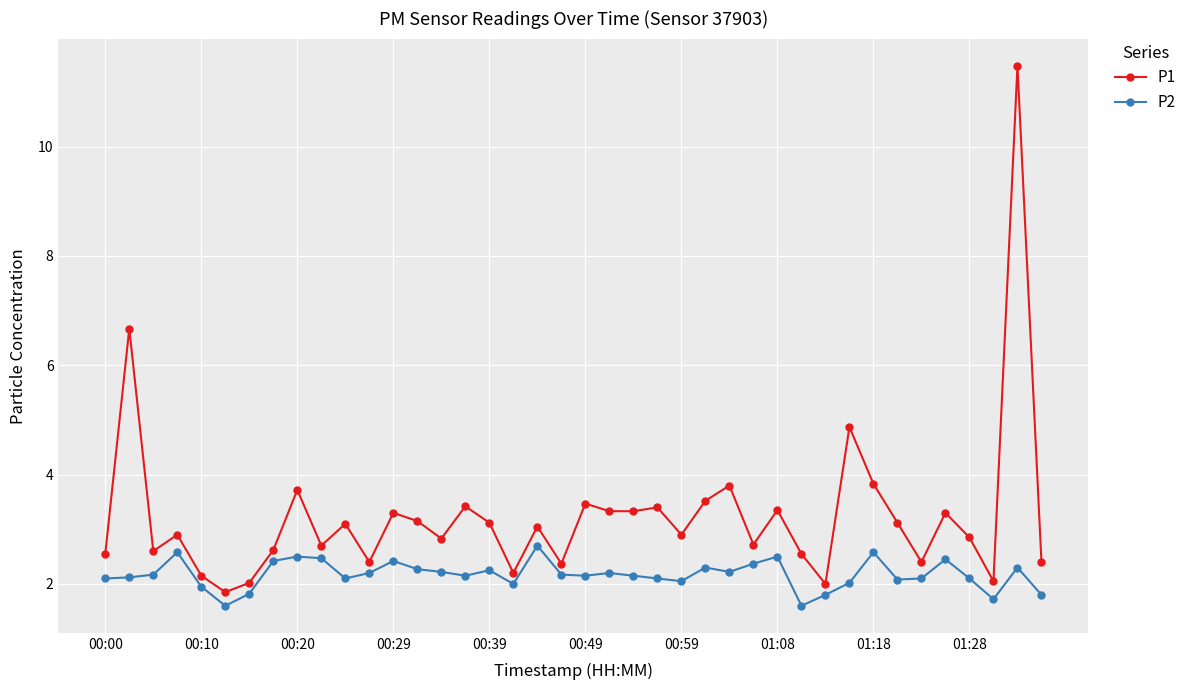

What is the difference between the maximum and minimum values in the P1 series?

9.6